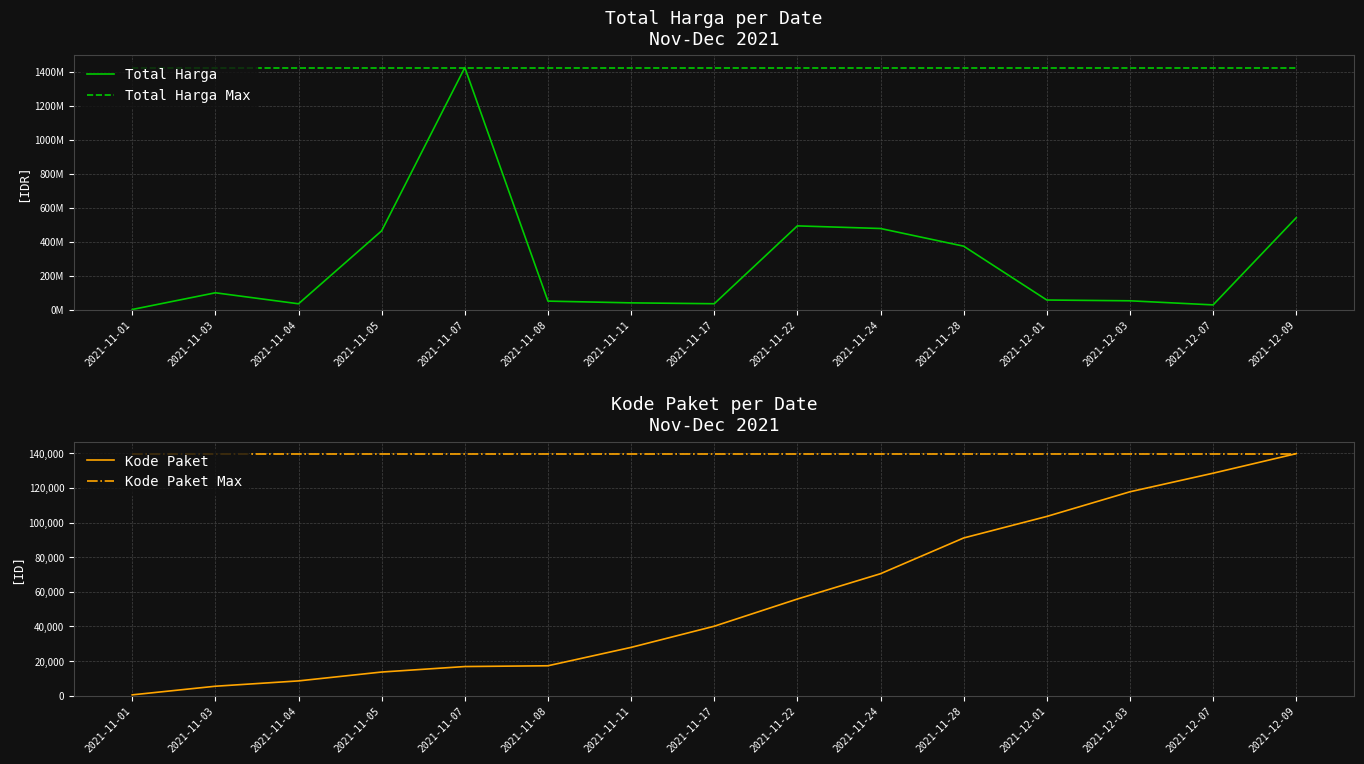

What are all the series names shown in the legend?

Total Harga, Total Harga Max, Kode Paket, Kode Paket Max